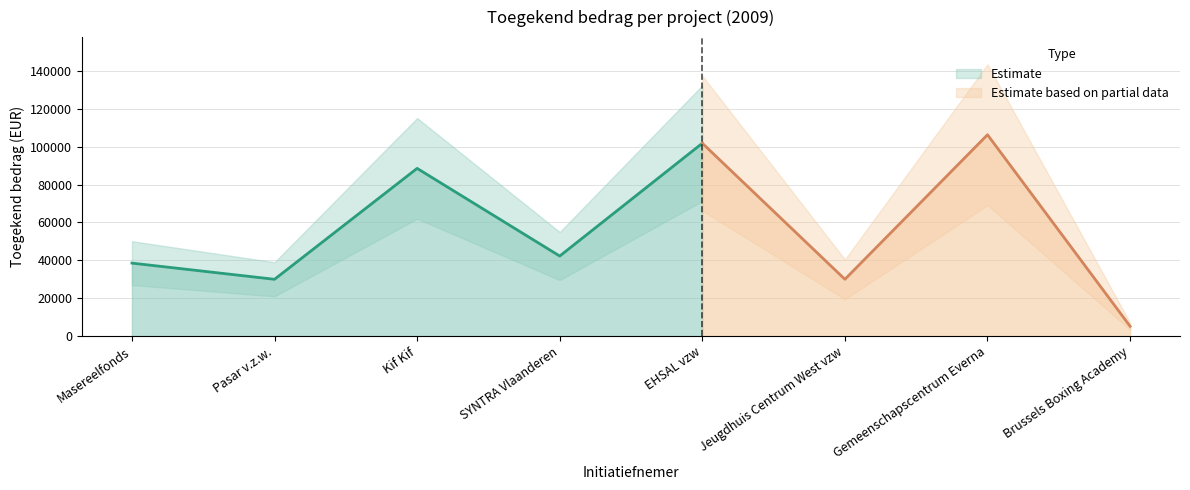

List the labels in order of value, smallest first.

Brussels Boxing Academy, Pasar v.z.w., Jeugdhuis Centrum West vzw, Masereelfonds, SYNTRA Vlaanderen, Kif Kif, EHSAL vzw, Gemeenschapscentrum Everna